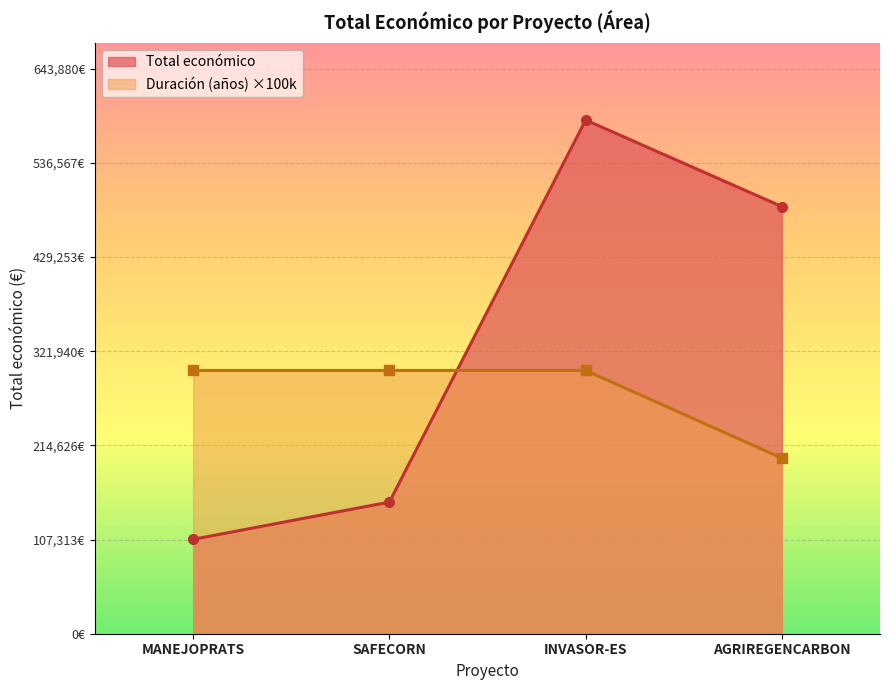

How many interior local peaks (higher than both neighbors) does the data have?

1